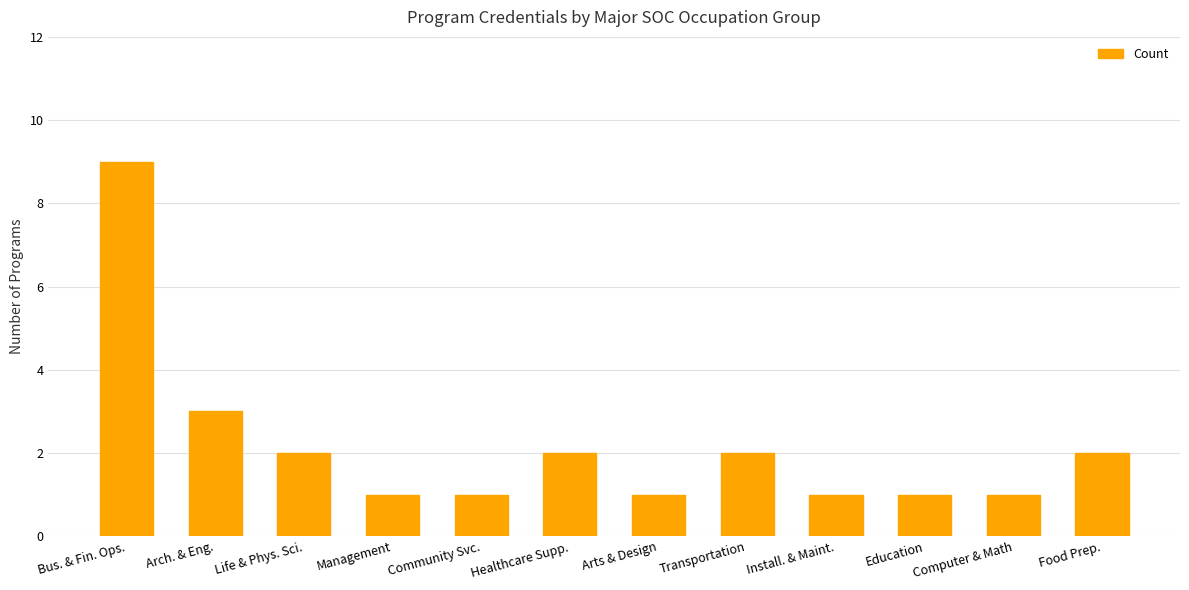

Reading left to right, transcribe all the data shown in this chart.

9	3	2	1	1	2	1	2	1	1	1	2